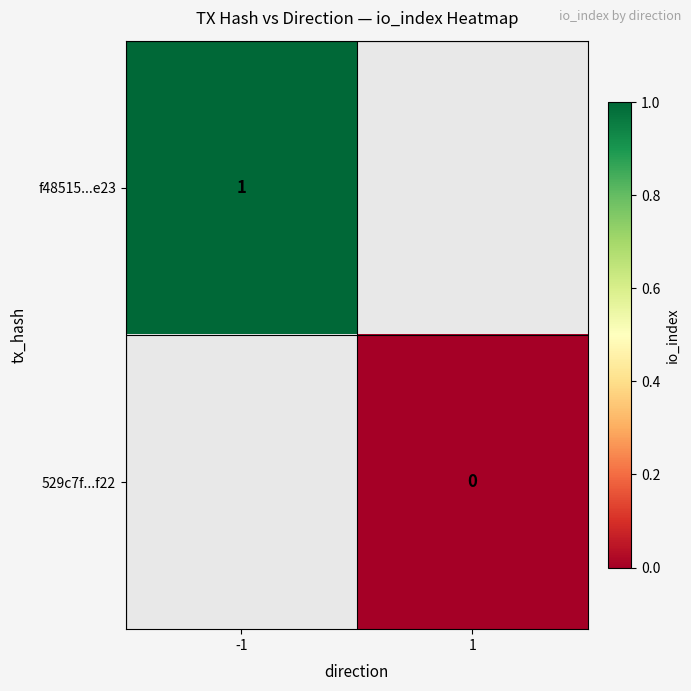

True or false: f48515...e23 has a value of 0 at -1.

False